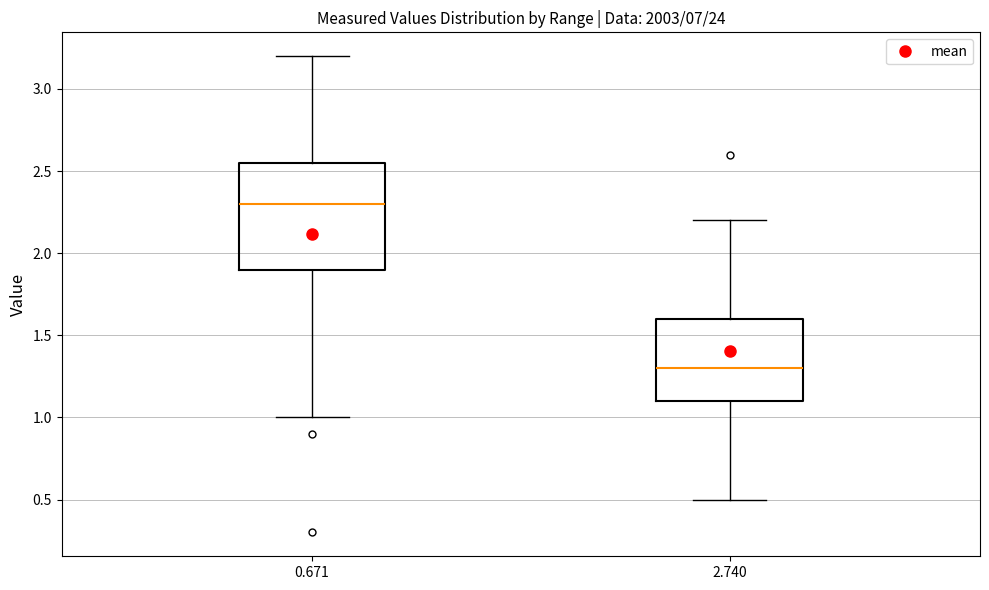

Comparing the boxes themselves (not the whiskers), which one is the tallest?

0.671